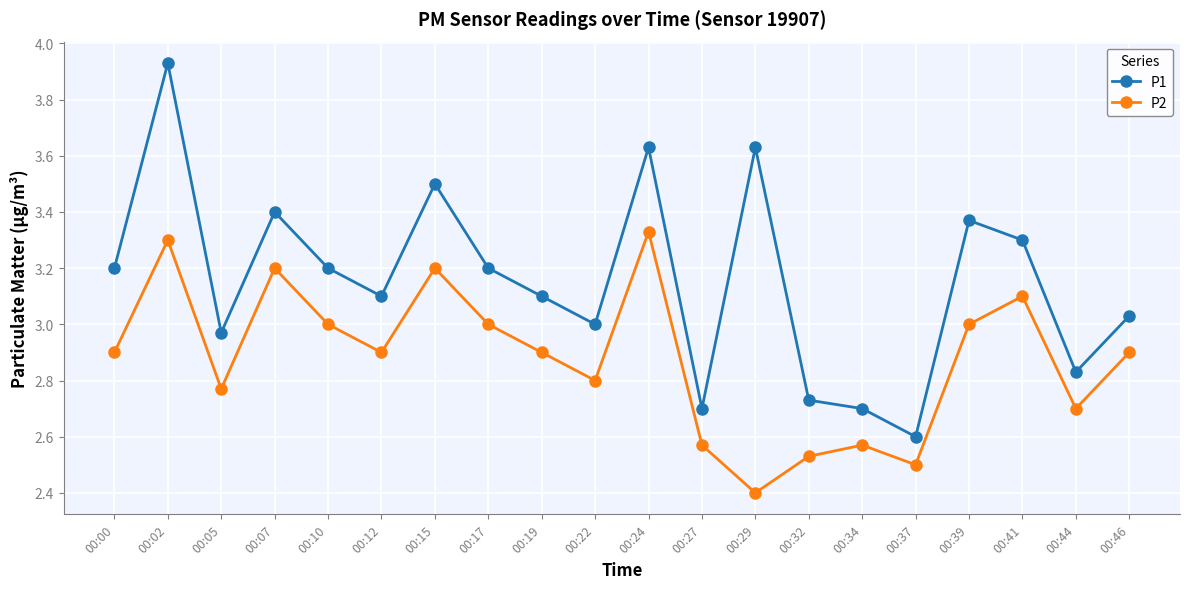

What are all the series names shown in the legend?

P1, P2